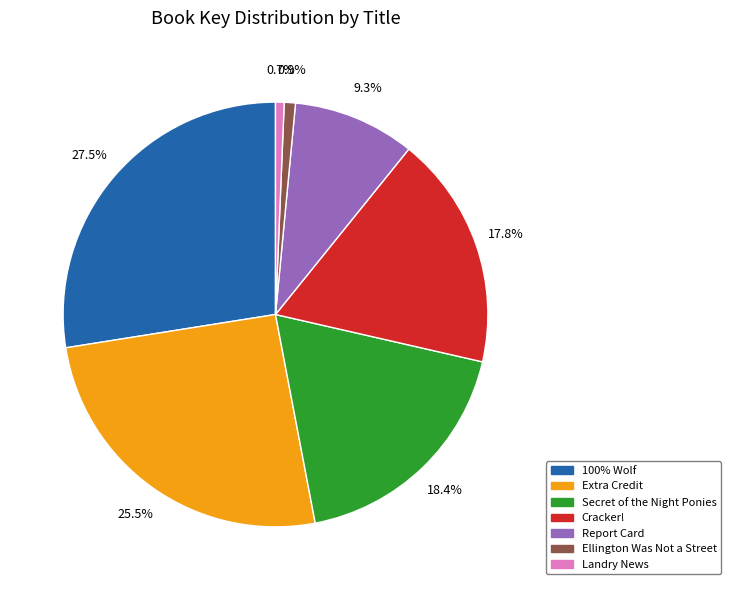

Combined, what portion of the pie is Cracker! and Report Card?

27.1%